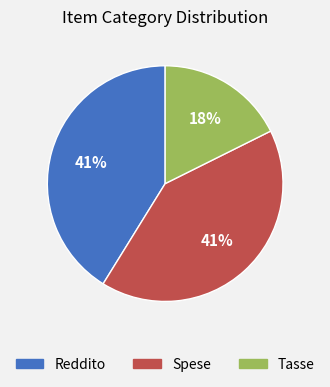

True or false: Spese accounts for 41% of the total.

True